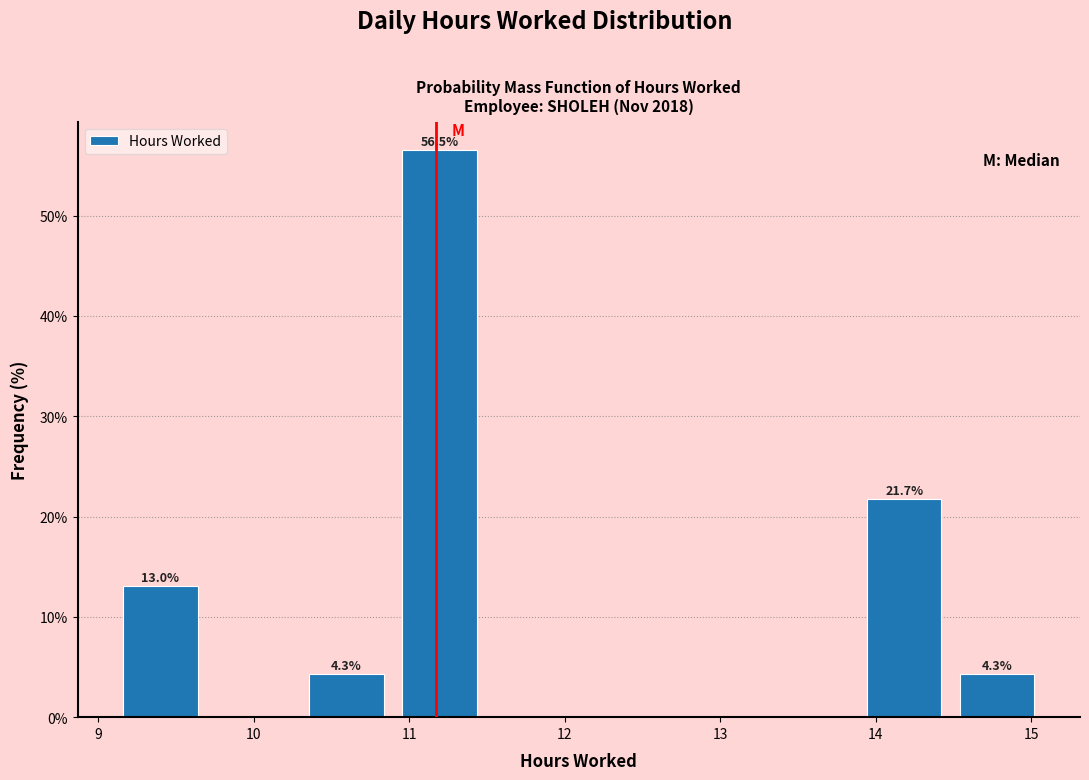

Over which range of the x-axis is the bar tallest?

10.9 to 11.5